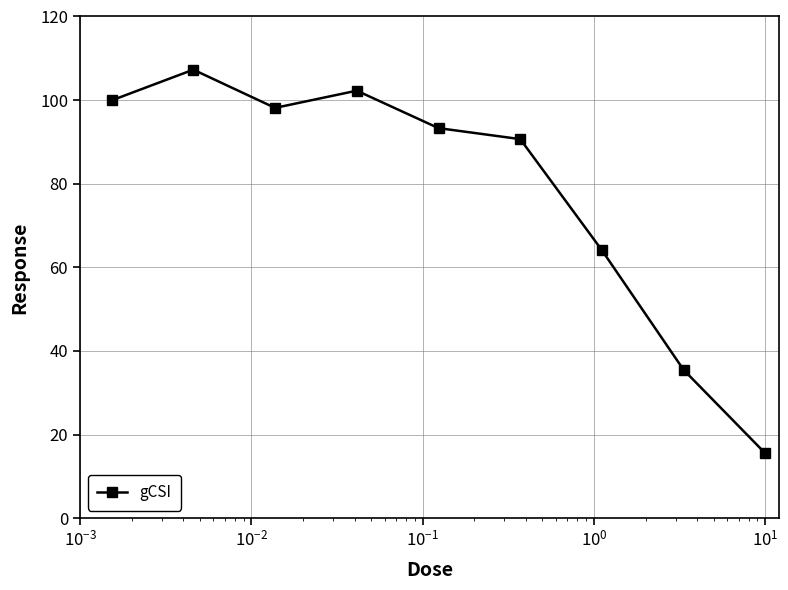

What is the value of the 8th point from the left?

35.5